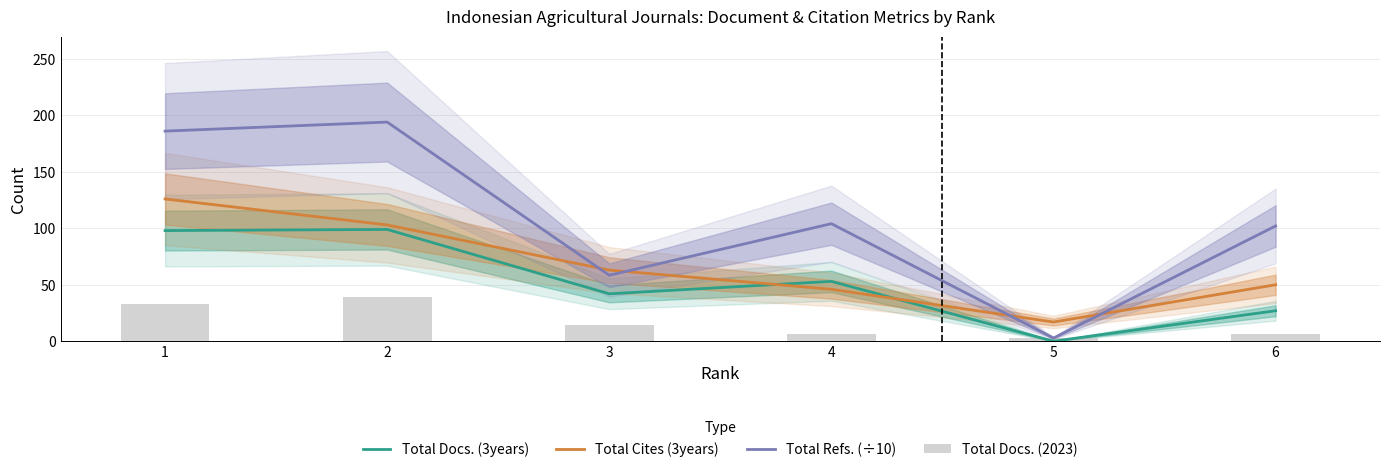

Which series has the largest total across all categories?

Total Refs. (÷10)